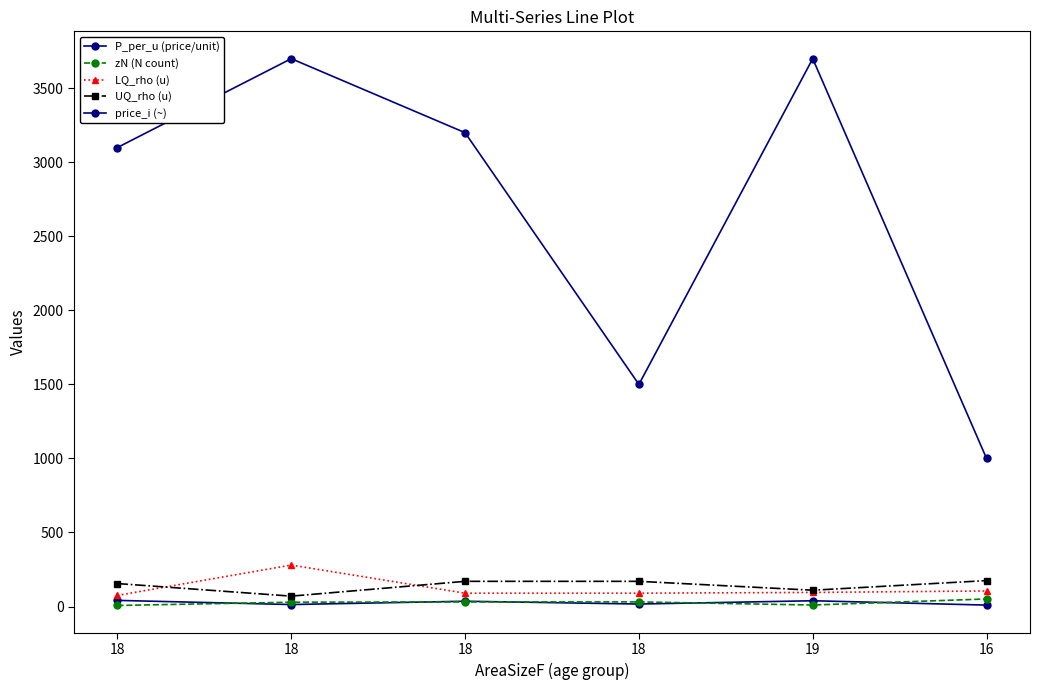

What is the total value across all series at 18?

3378.3